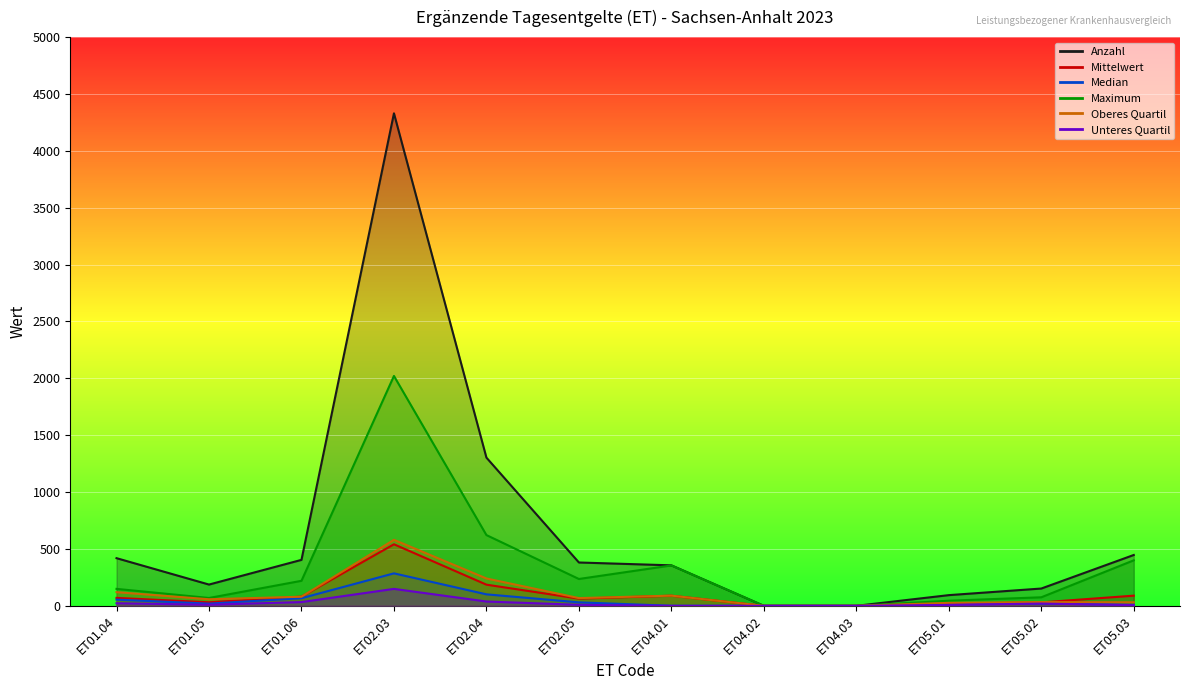

At which category does Oberes Quartil reach its first local valley?

ET01.05